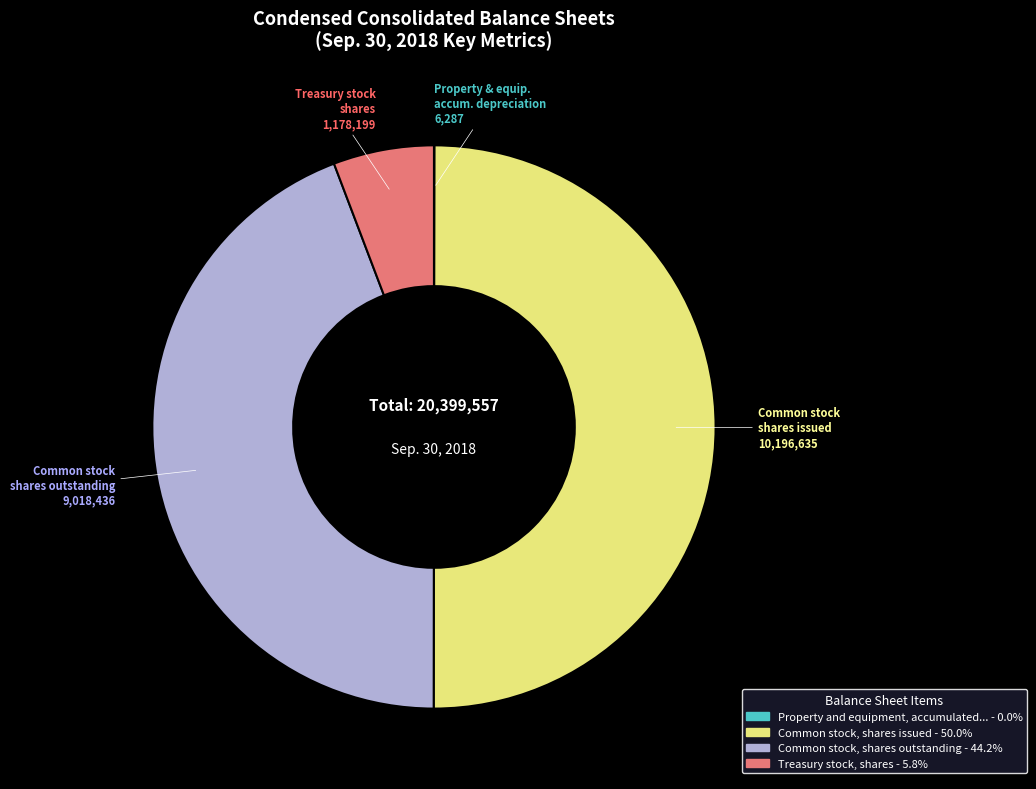

Is there a majority slice in this chart?

No